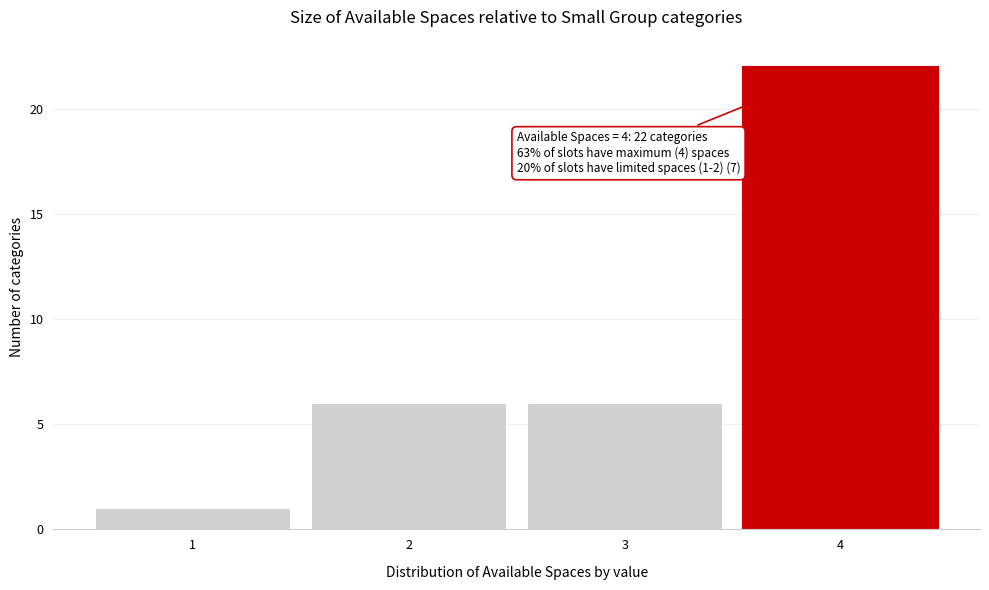

Reading left to right, transcribe all the data shown in this chart.

1=1	2=6	3=6	4=22